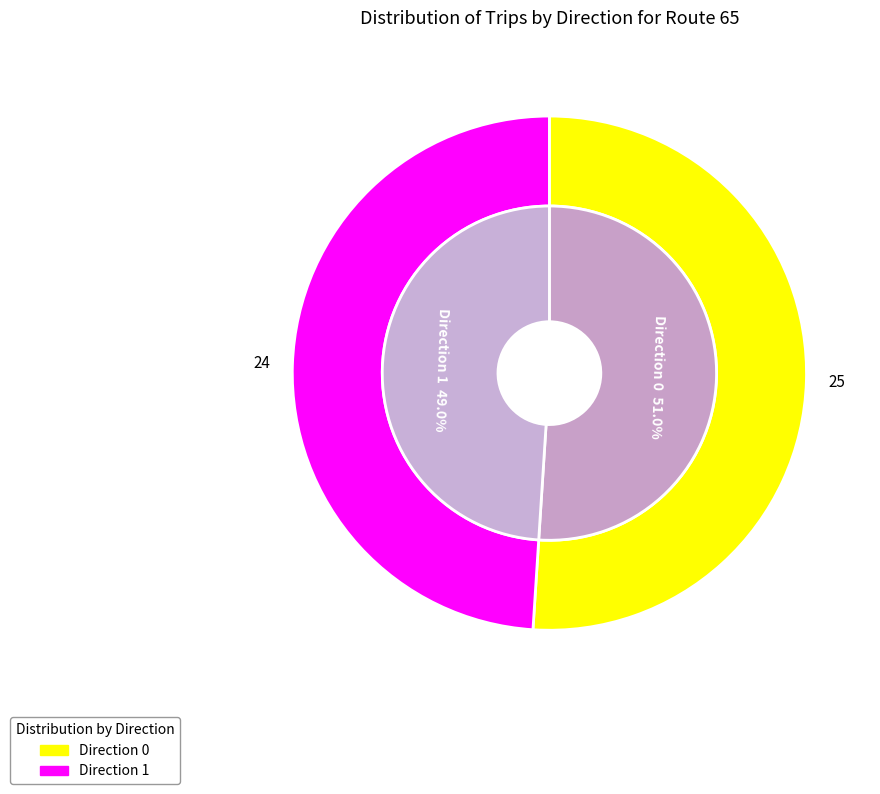

Is the sum of Direction 1 and Direction 0 greater than half?

Yes